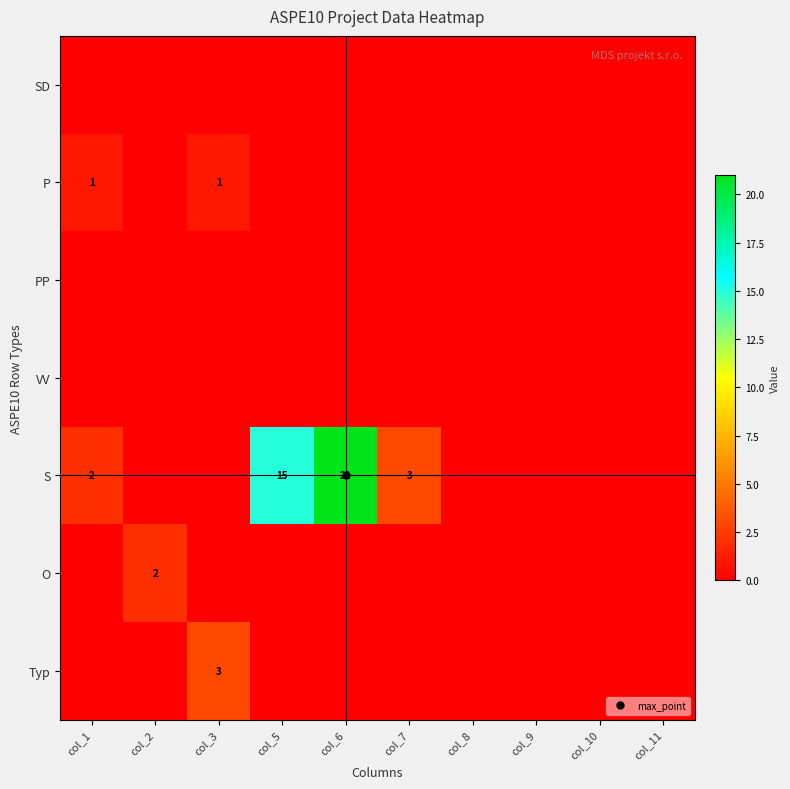

How many values in the O series exceed 0?

1